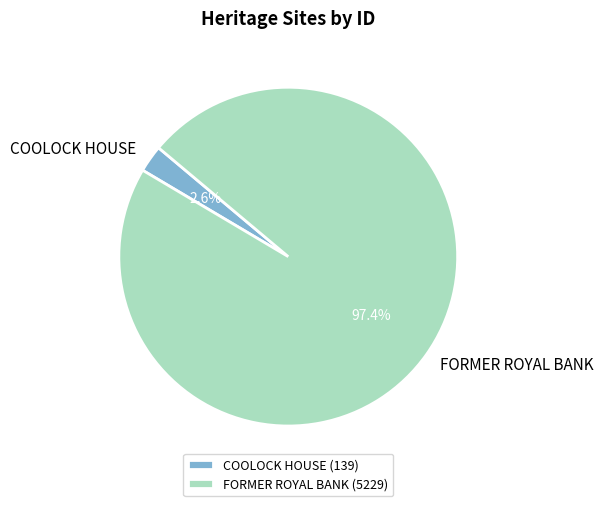

To the nearest percent, what portion does FORMER ROYAL BANK represent?

97%